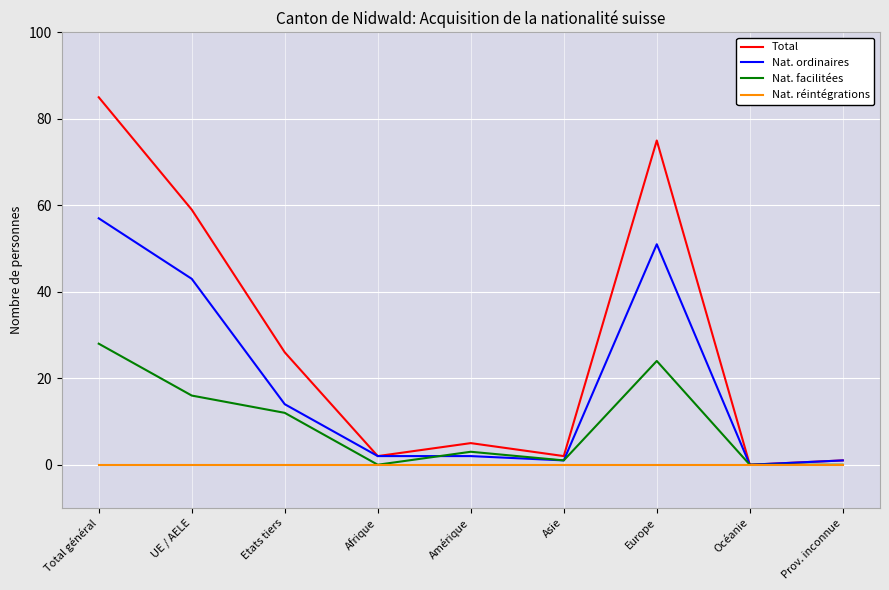

Which series has the widest spread of values?

Total